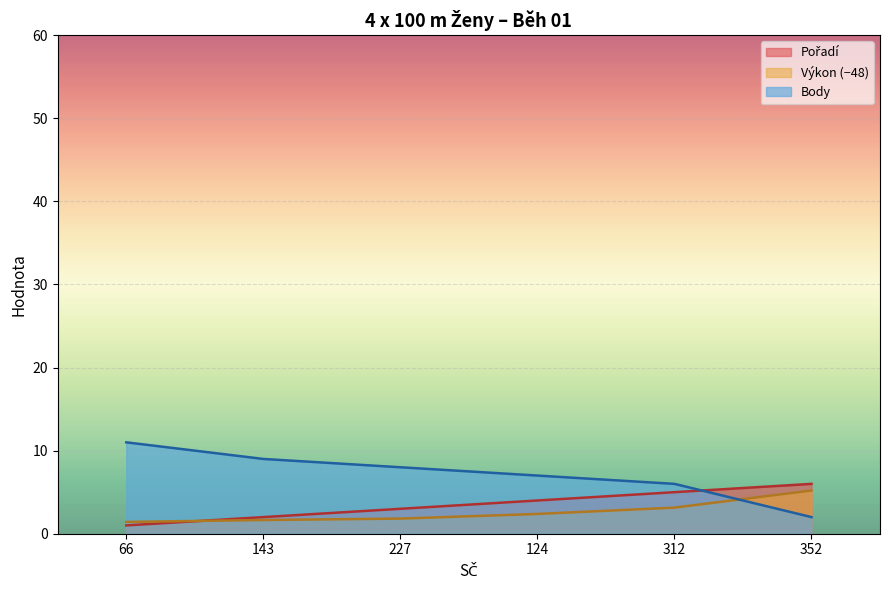

What are all the series names shown in the legend?

Pořadí, Výkon, Body